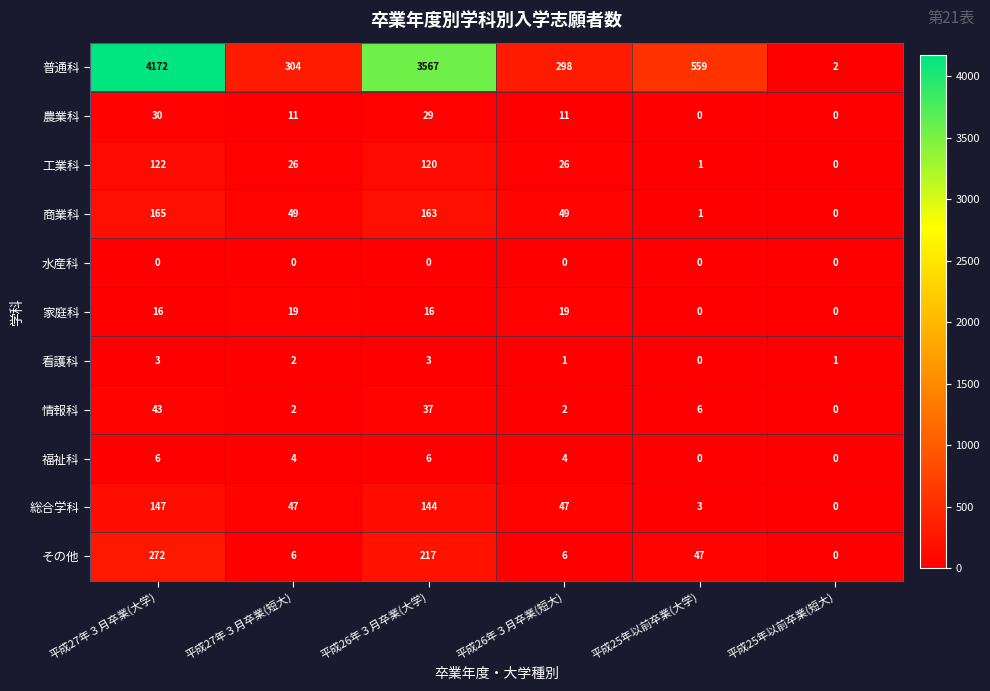

What is the highest value of the 情報科 series?

43